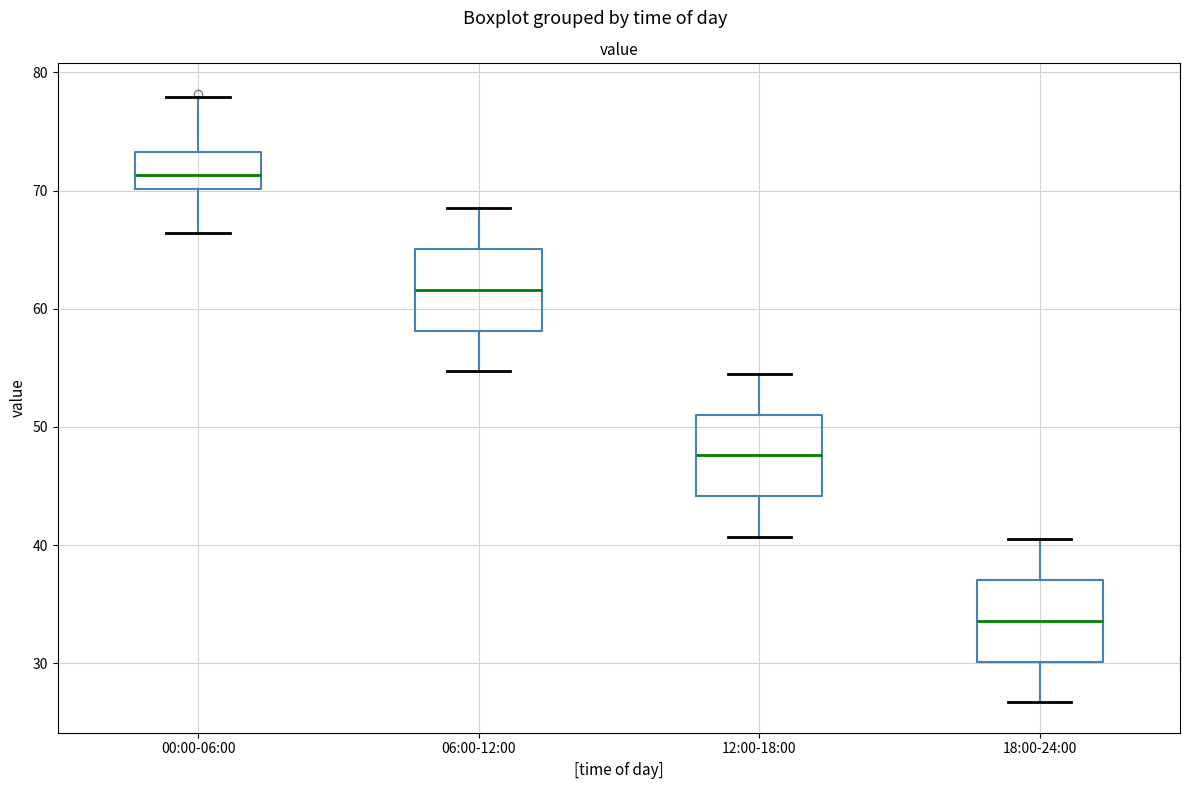

Where does the median line of the box for 12:00-18:00 sit on the y-axis? The values are not printed on the chart, so give them approximately, as read against the axis.

48